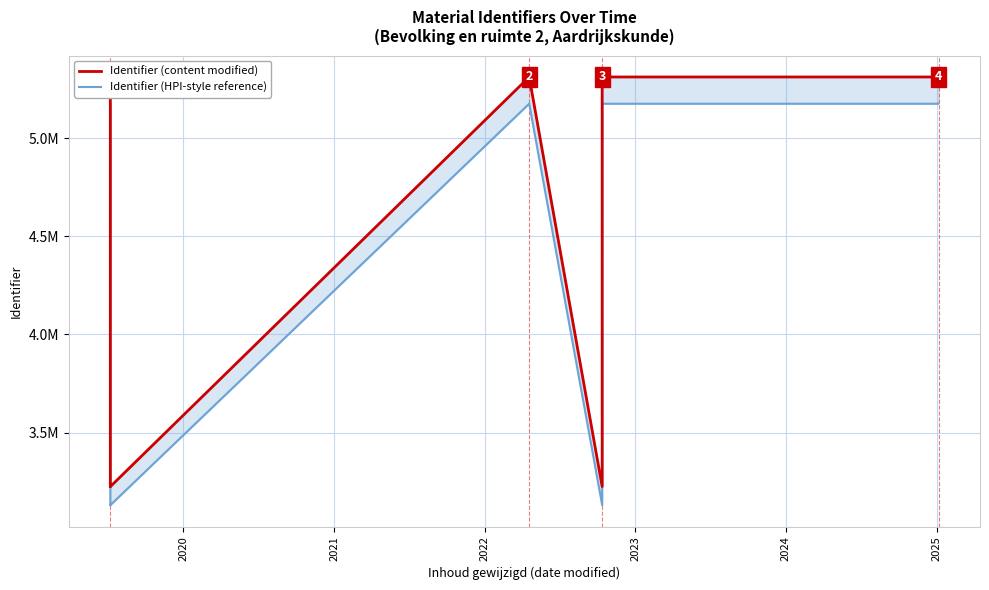

True or false: Identifier (content modified) and Identifier (HPI-style reference) intersect in this chart.

False